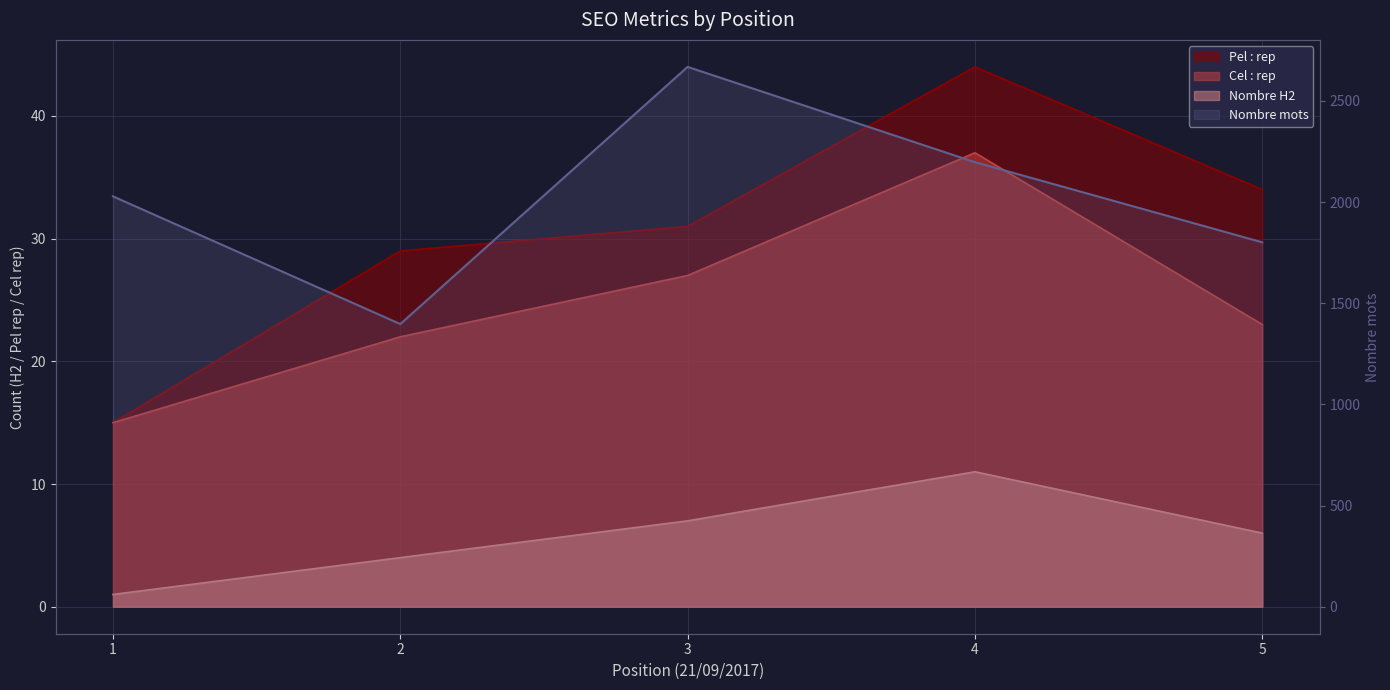

True or false: Nombre mots and Pel : rep intersect in this chart.

False